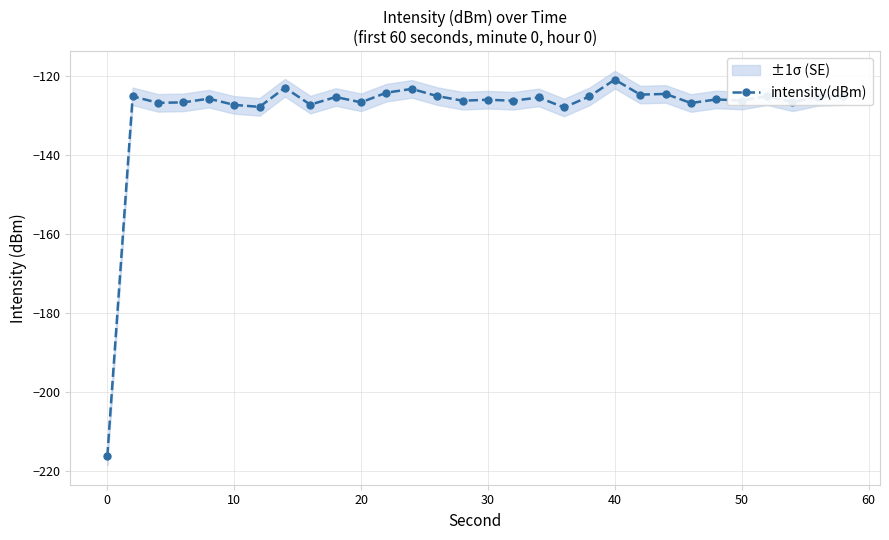

The intensity(dBm) series shows -220.6 at 20. True or false?

False